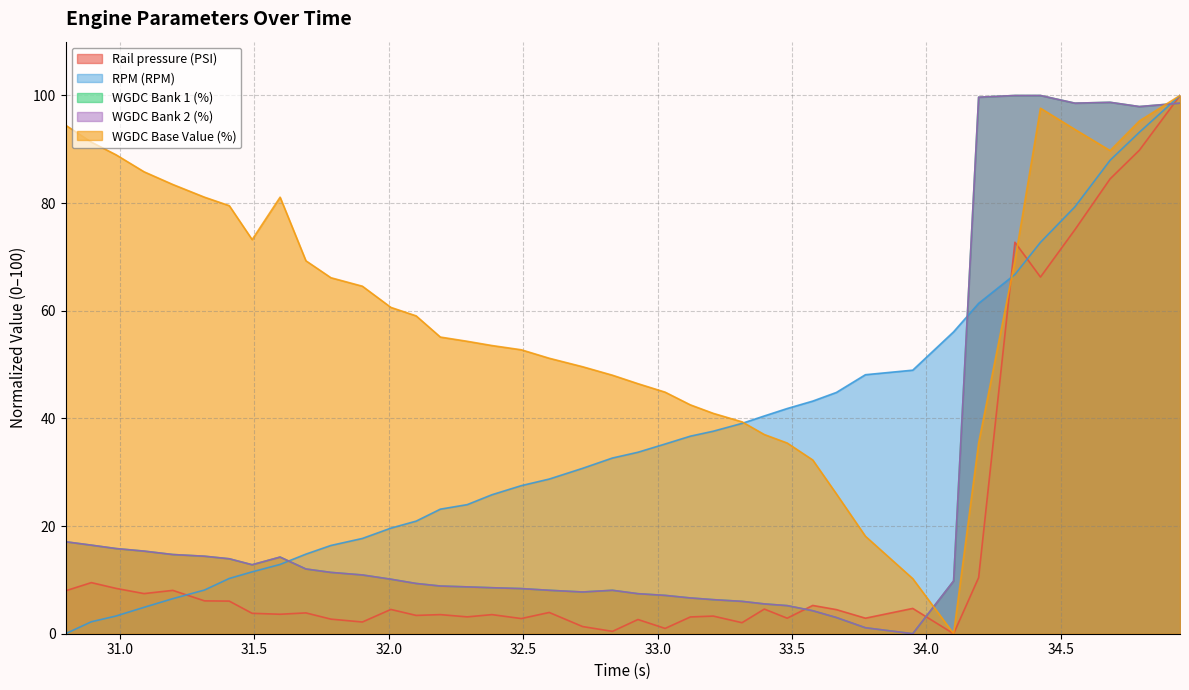

Reading right to left, what are all the values shown in this chart?

Rail pressure (PSI): 100.0	89.8	84.5	75.1	66.3	72.7	10.4	0.0	4.7	2.9	4.5	5.3	2.9	4.6	2.1	3.3	3.1	1.0	2.6	0.4	1.3	4.0	2.8	3.6	3.1	3.6	3.4	4.5	2.2	2.7	3.9	3.6	3.8	6.1	6.1	8.1	7.5	8.4	9.5	8.0
RPM (RPM): 100.0	93.2	88.0	79.3	72.7	66.7	61.4	56.1	49.0	48.1	44.8	43.2	41.8	40.5	39.1	37.6	36.7	35.2	33.7	32.6	30.7	28.7	27.5	25.8	24.0	23.1	20.9	19.6	17.7	16.4	14.8	12.9	11.5	10.3	8.1	6.5	4.9	3.3	2.2	0.0
WGDC Bank 1 (%): 98.6	97.9	98.7	98.6	100.0	100.0	99.7	9.8	0.0	1.1	3.0	4.3	5.2	5.5	6.0	6.3	6.6	7.1	7.4	8.1	7.8	8.1	8.4	8.5	8.7	8.9	9.3	10.1	10.9	11.4	12.0	14.2	12.8	13.9	14.4	14.7	15.3	15.8	16.5	17.1
WGDC Bank 2 (%): 98.6	97.9	98.7	98.6	100.0	100.0	99.7	9.8	0.0	1.1	3.0	4.3	5.2	5.5	6.0	6.3	6.6	7.1	7.4	8.1	7.8	8.1	8.4	8.5	8.7	8.9	9.3	10.1	10.9	11.4	12.0	14.2	12.8	13.9	14.4	14.7	15.3	15.8	16.5	17.1
WGDC Base Value (%): 100.0	95.3	89.8	93.7	97.6	69.3	35.4	0.0	10.2	18.1	26.0	32.3	35.4	37.0	39.4	40.9	42.5	44.9	46.5	48.0	49.6	51.2	52.8	53.5	54.3	55.1	59.1	60.6	64.6	66.1	69.3	81.1	73.2	79.5	81.1	83.5	85.8	89.0	91.3	94.5